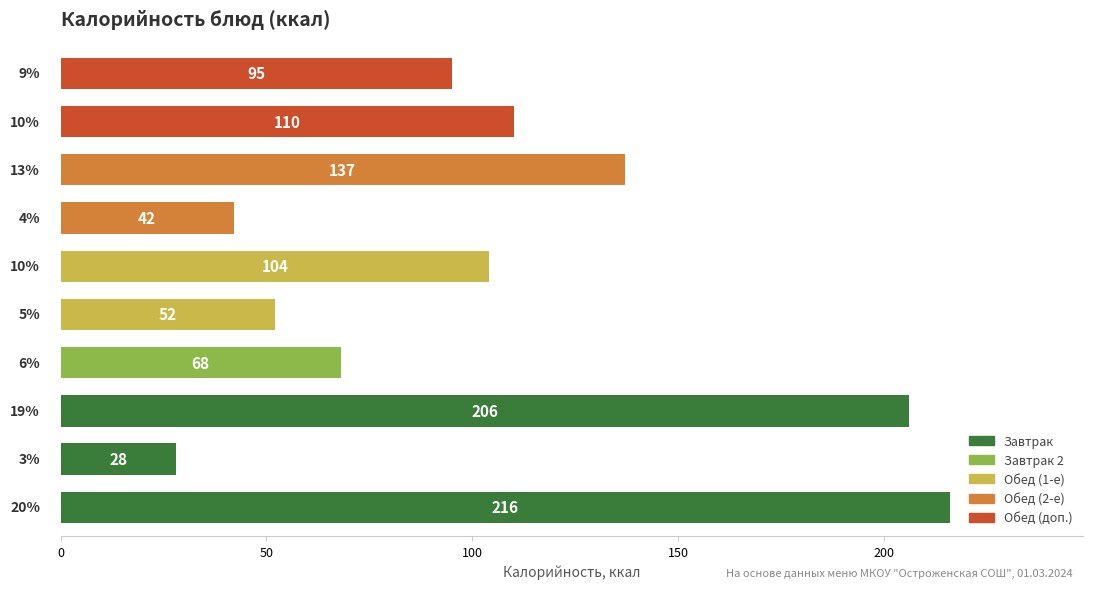

What is the difference between the maximum and second lowest values?

174